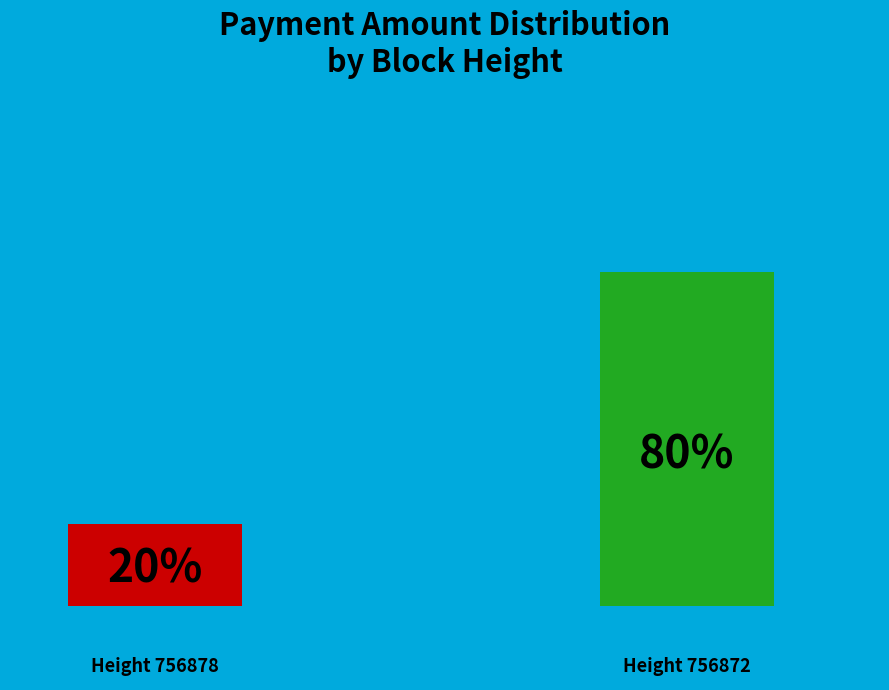

Is 756872 the majority of the pie?

Yes